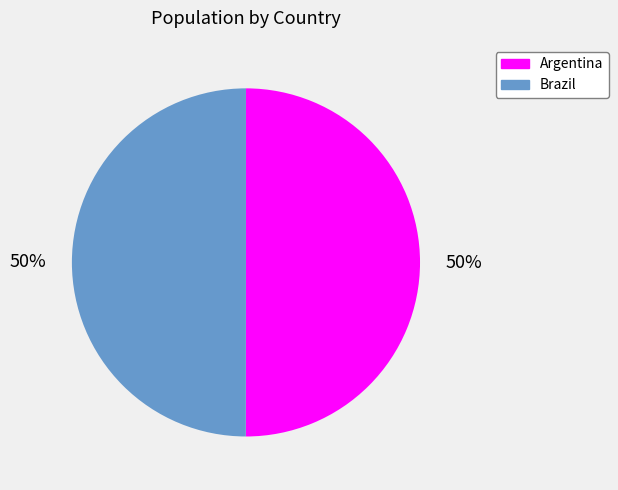

Approximately how many times larger is the value at Brazil compared to Argentina?

1.0